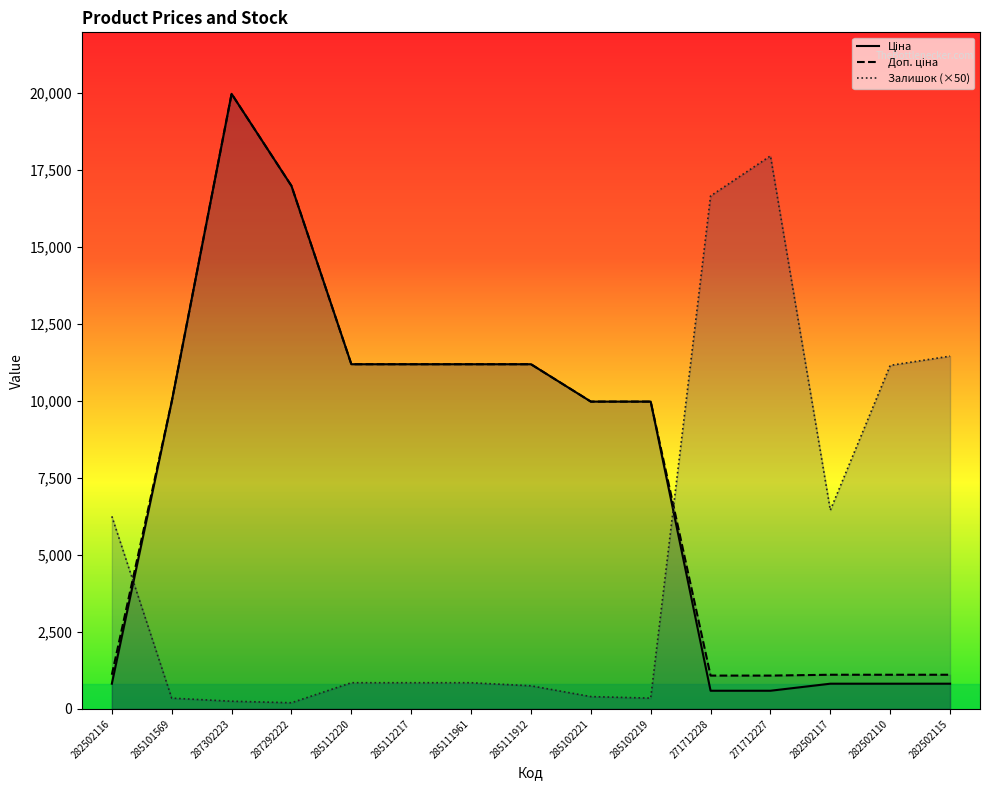

At which label does Доп. ціна reach its peak?

287302223